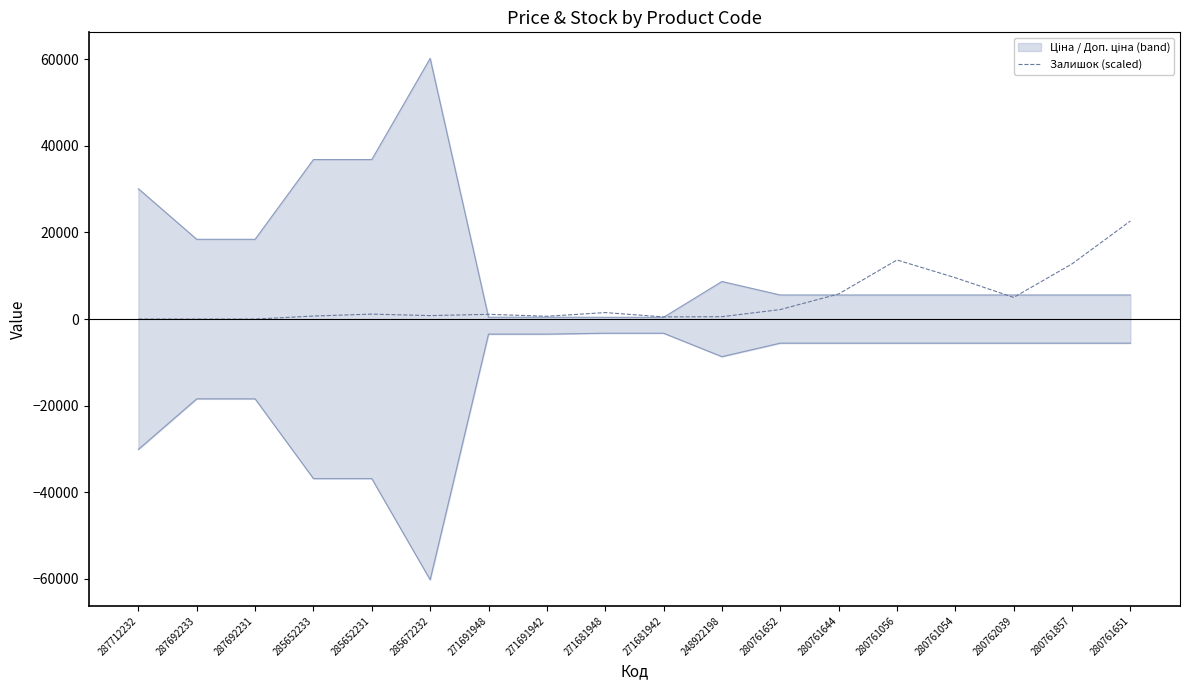

At which label is the value closest to 11325?

280761857